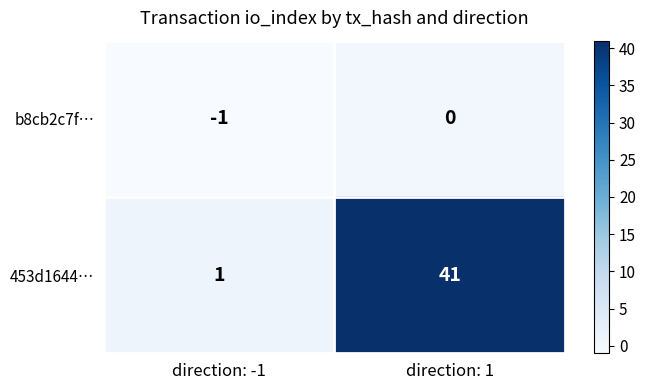

Between direction: -1 and direction: 1, which series saw the biggest shift?

453d1644…